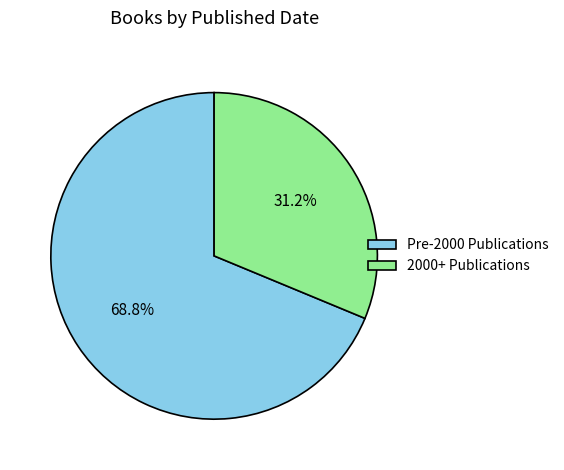

How many slices are in this pie chart?

2